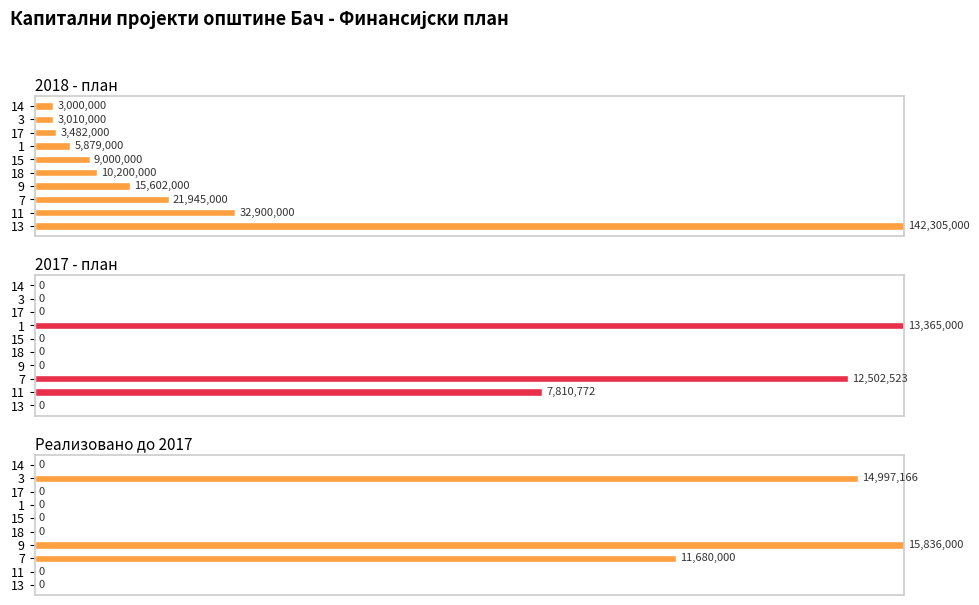

The Реализовано до 2017 series shows -33.2 at 18. True or false?

False